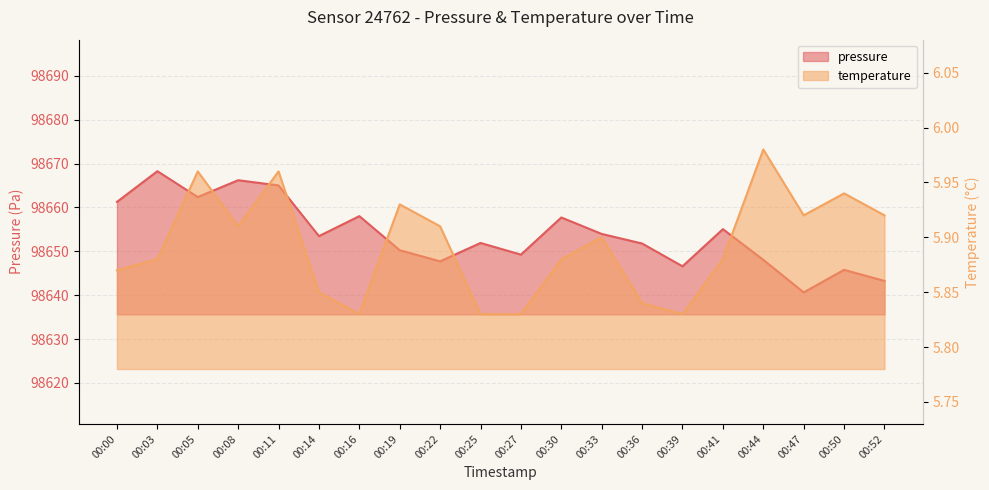

Reading left to right, what are all the values shown in this chart?

pressure: 98661.3	98668.3	98662.4	98666.2	98665.0	98653.5	98658.0	98650.2	98647.7	98651.9	98649.2	98657.7	98654.0	98651.8	98646.6	98655.1	98648.1	98640.6	98645.8	98643.2
temperature: 5.9	5.9	6.0	5.9	6.0	5.8	5.8	5.9	5.9	5.8	5.8	5.9	5.9	5.8	5.8	5.9	6.0	5.9	5.9	5.9